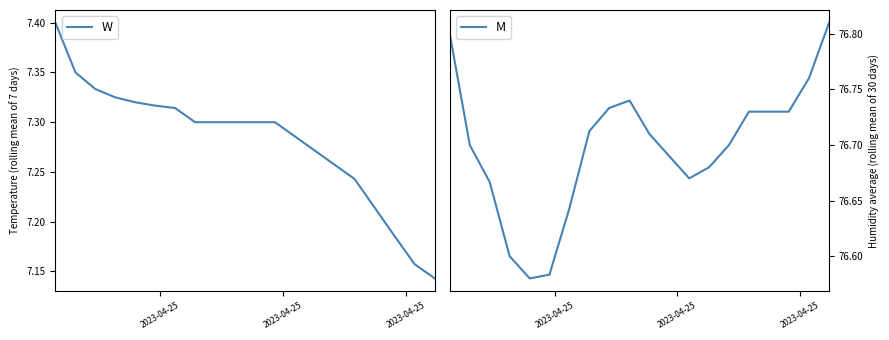

True or false: W has more than 0 interior local peaks.

False